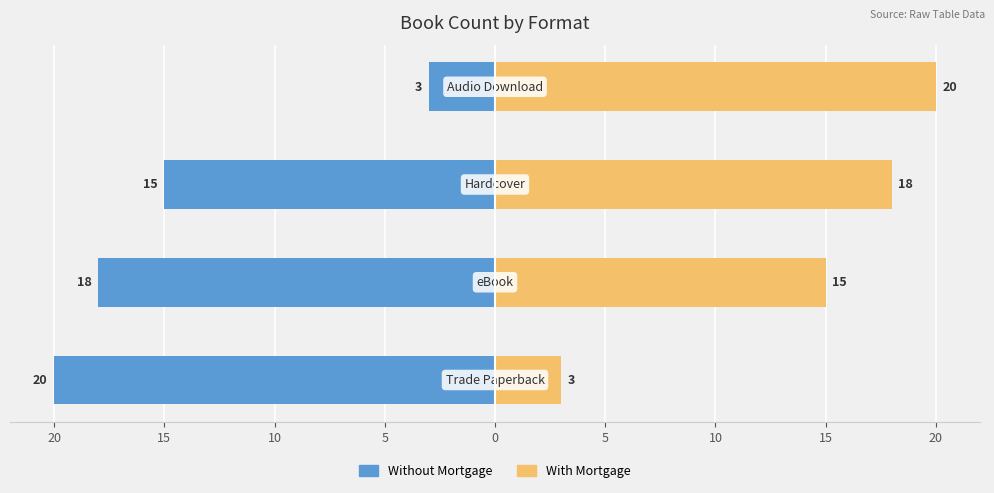

Rank the series at 15 from highest to lowest value.

With Mortgage, Without Mortgage